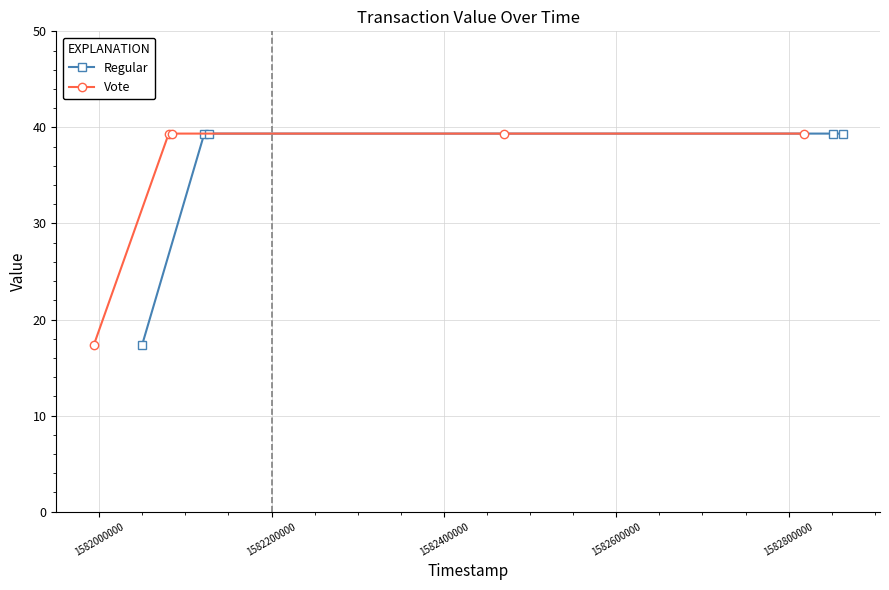

What is the lowest value of the Regular series?

17.3